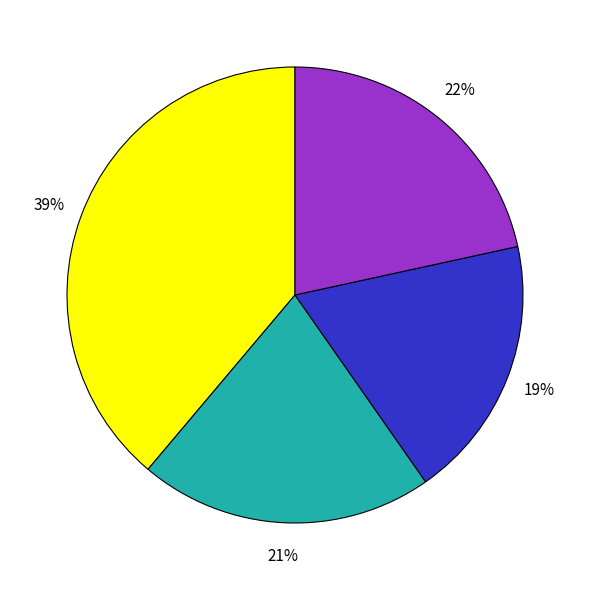

To the nearest percent, what is the average slice percentage?

25%